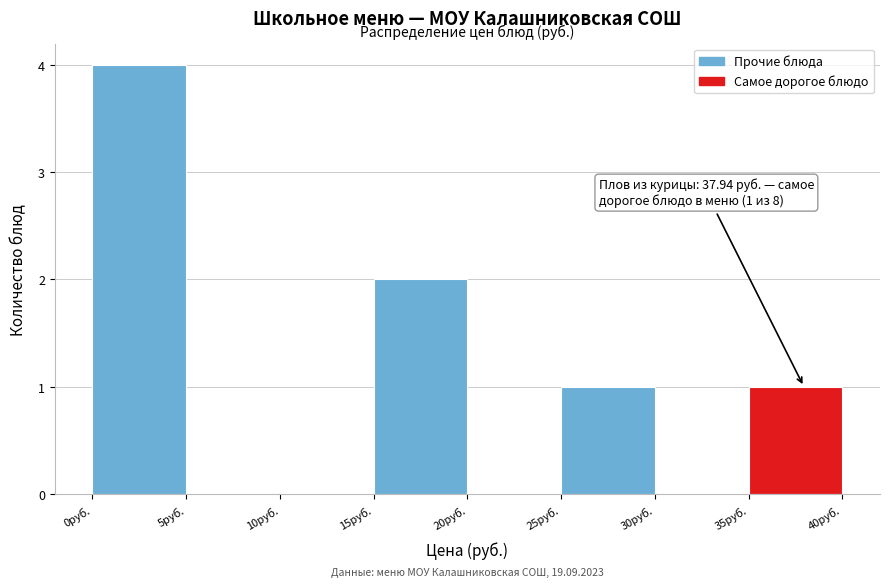

Which range on the x-axis has the tallest bar?

0 to 5